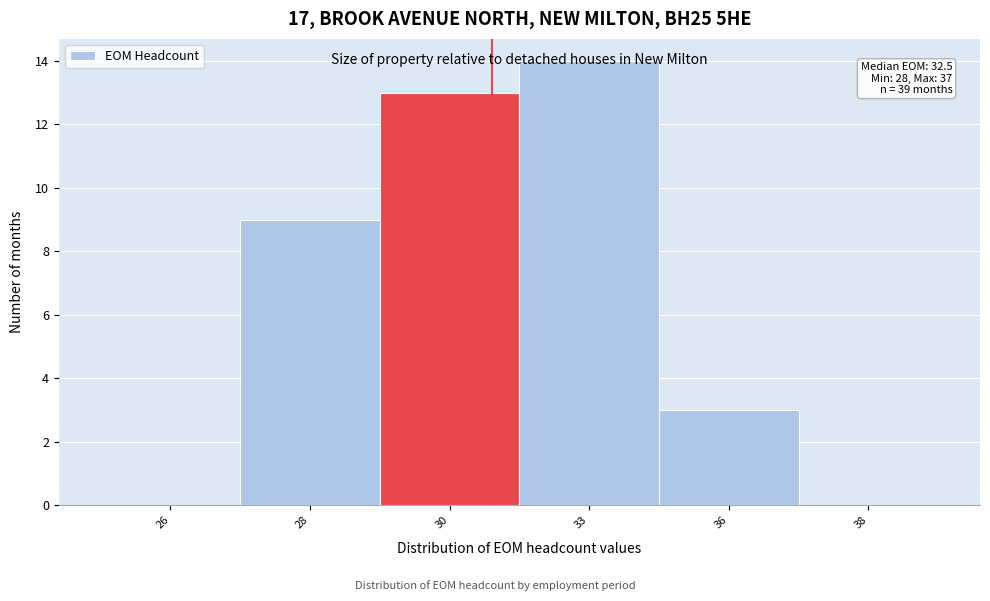

At which label is the value closest to 7?

28